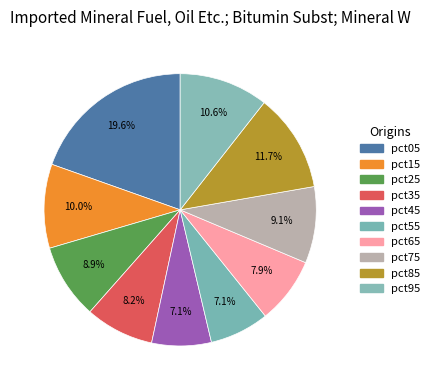

What is the total percentage of pct05 and pct15?

29.6%